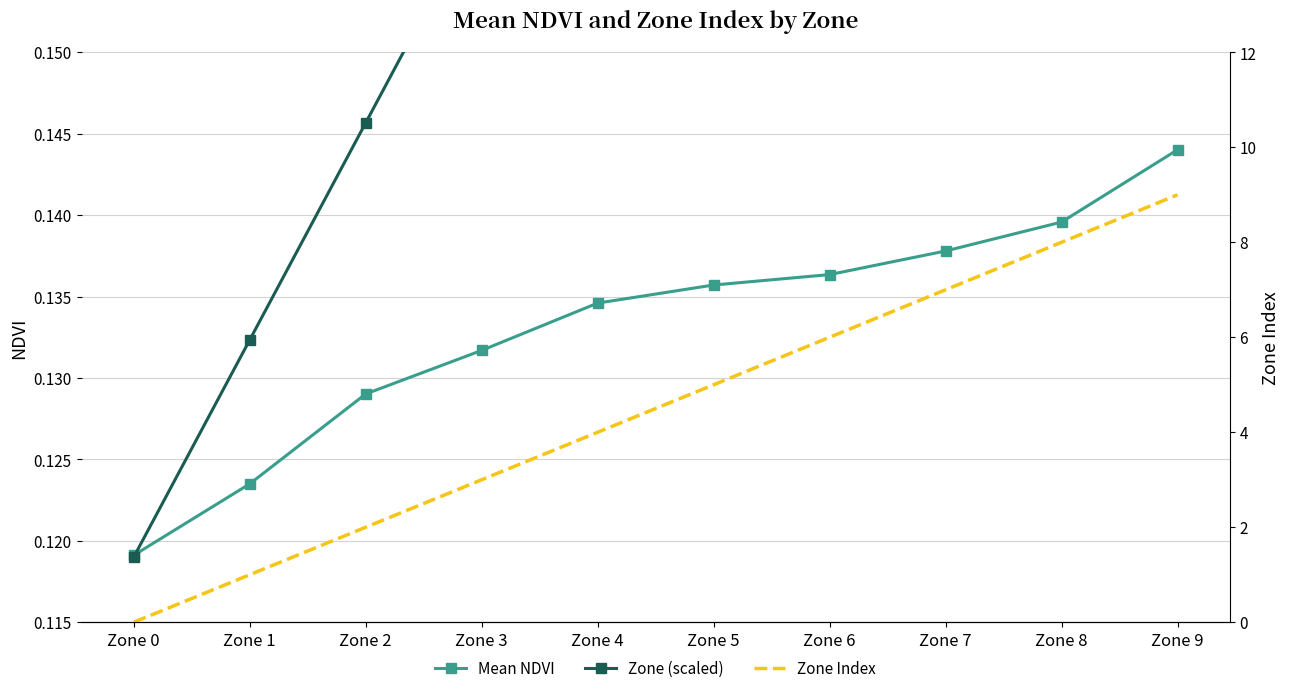

How many distinct data groups are displayed?

3